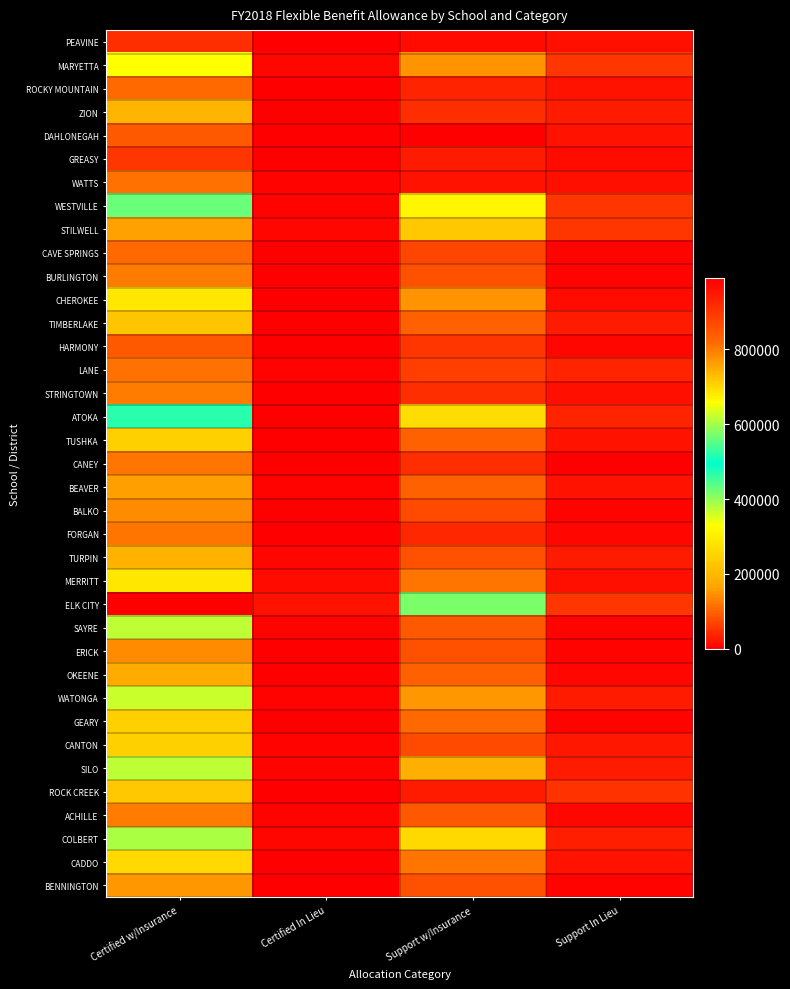

Which series changed the most between Certified In Lieu and Support w/Insurance?

ELK CITY